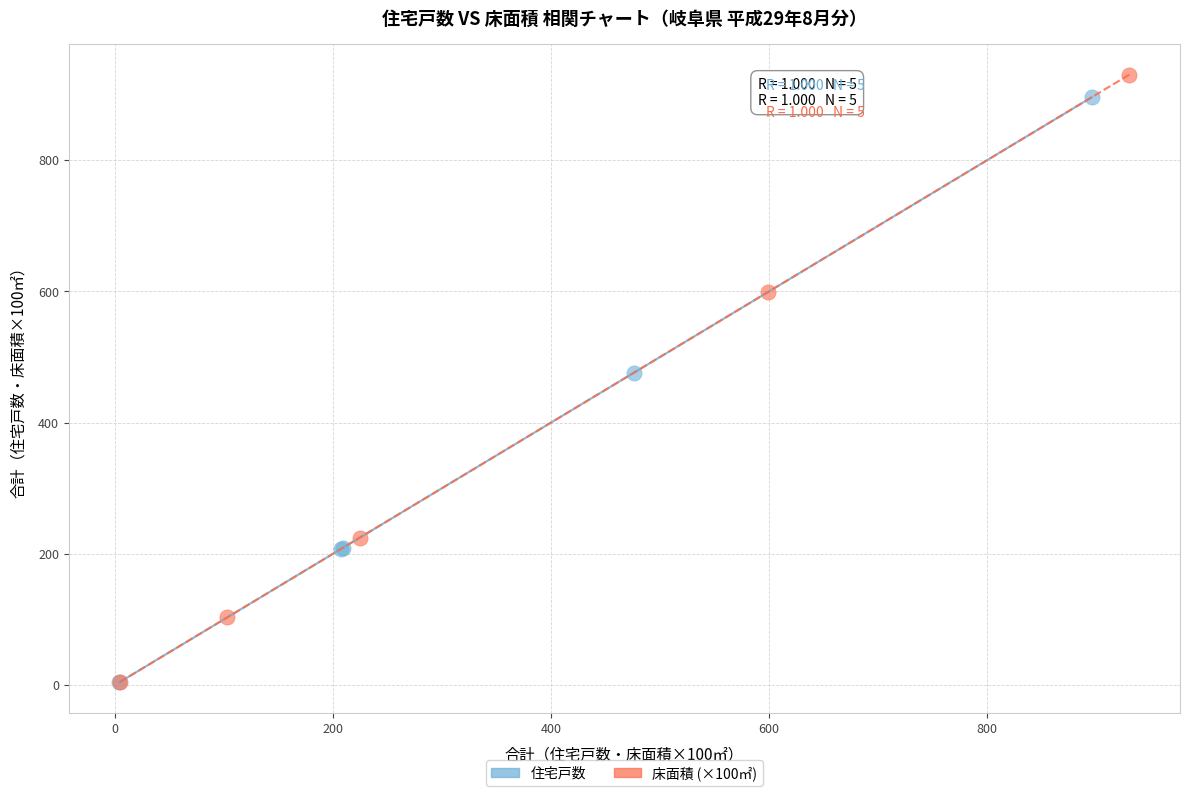

Which series has the widest spread of Y values?

床面積 (×100㎡)